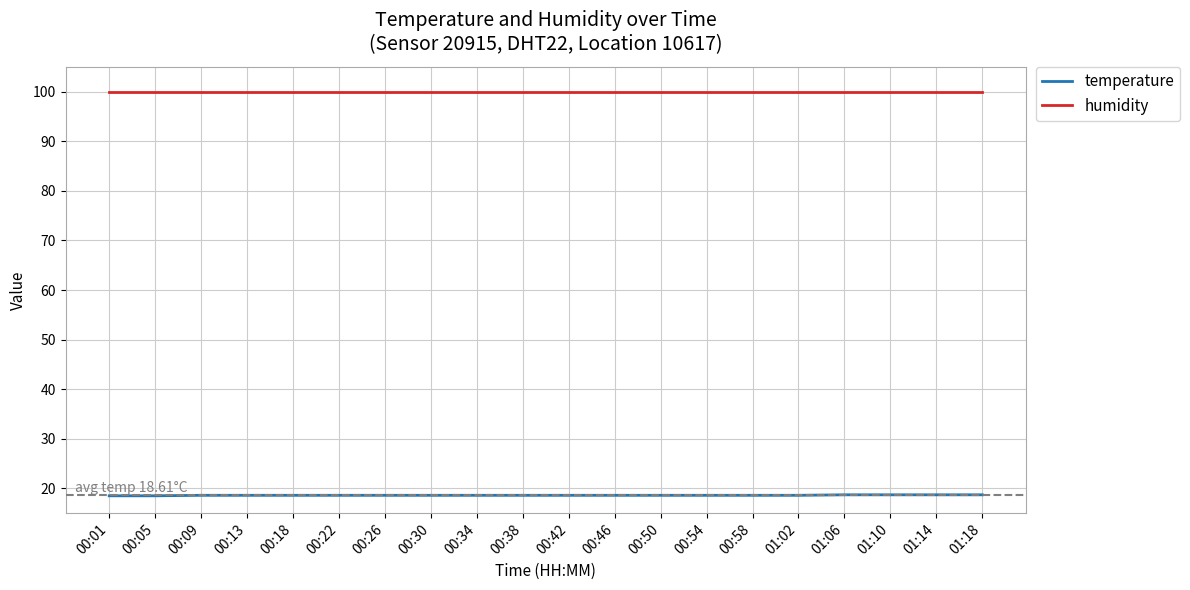

Is it true that humidity equals 130.6 at 00:58?

False